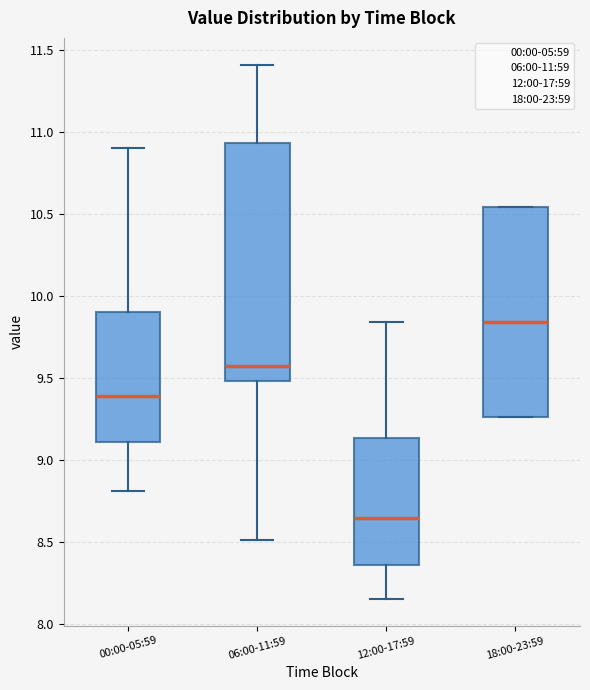

Reading left to right, transcribe this box plot: for each box, give where its median line is, the range the box spans, and where its two whiskers end, as read against the y-axis. The values are not printed on the chart, so give them approximately, as read against the axis.

00:00-05:59: median 9.40, box 9.10 to 9.90, whiskers 8.80 to 10.90
06:00-11:59: median 9.55, box 9.50 to 10.95, whiskers 8.50 to 11.40
12:00-17:59: median 8.65, box 8.35 to 9.15, whiskers 8.15 to 9.85
18:00-23:59: median 9.85, box 9.25 to 10.55, whiskers 9.25 to 10.55